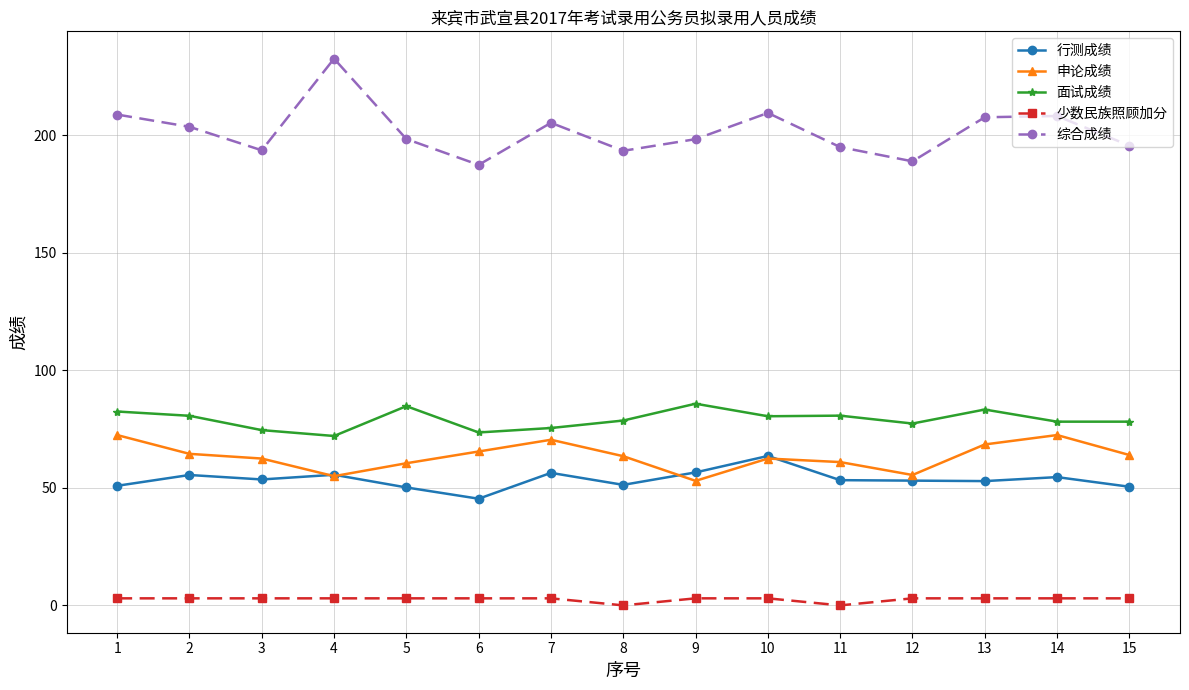

True or false: 申论成绩 and 行测成绩 cross at least once.

True